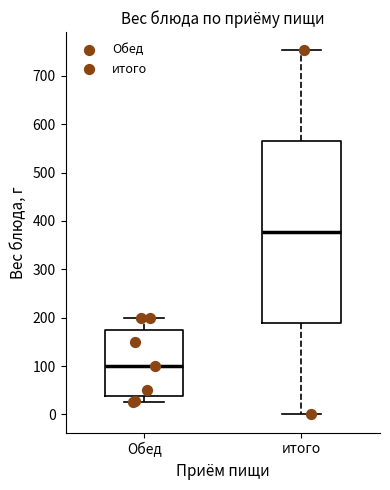

Reading left to right, read every box against the y-axis: the position of its median line, the range the box covers, and the ends of its whiskers. The values are not printed on the chart, so give them approximately, as read against the axis.

Обед: median 100, box 40 to 180, whiskers 30 to 200
итого: median 380, box 190 to 560, whiskers 0 to 750